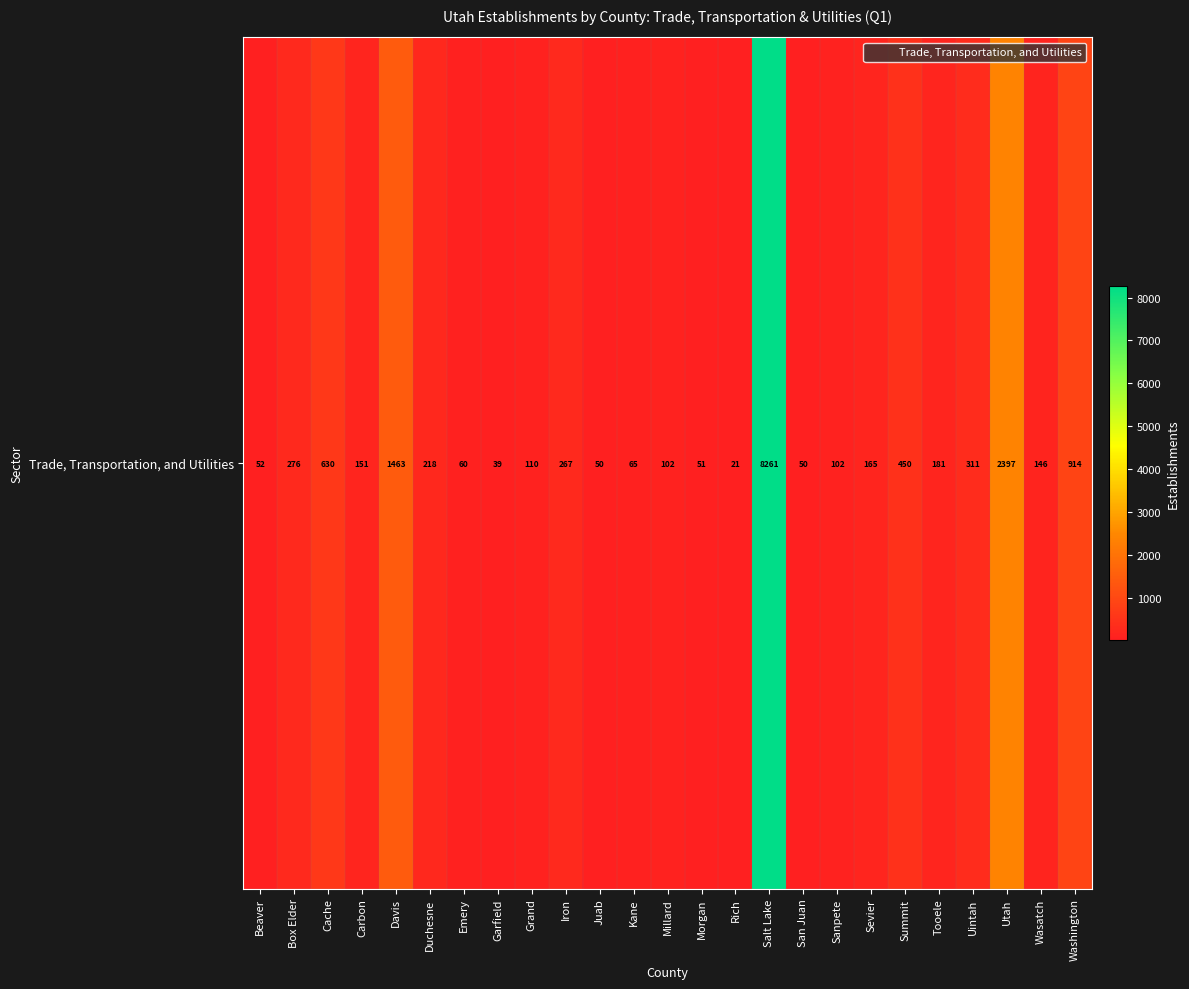

Reading left to right, extract all data points from this chart.

Beaver=52	Box Elder=276	Cache=630	Carbon=151	Davis=1463	Duchesne=218	Emery=60	Garfield=39	Grand=110	Iron=267	Juab=50	Kane=65	Millard=102	Morgan=51	Rich=21	Salt Lake=8261	San Juan=50	Sanpete=102	Sevier=165	Summit=450	Tooele=181	Uintah=311	Utah=2397	Wasatch=146	Washington=914